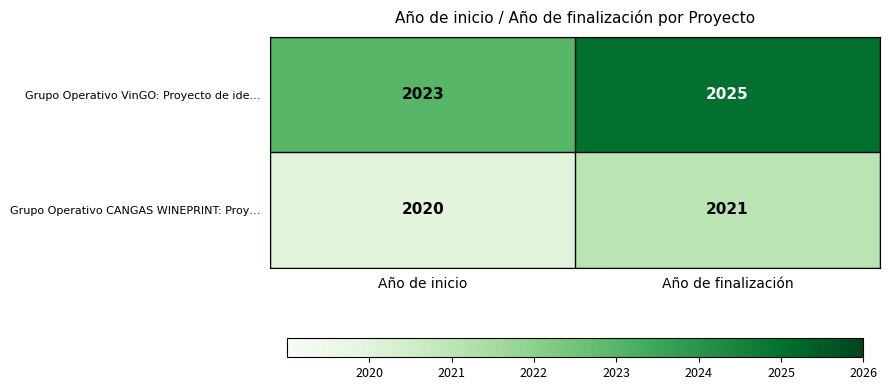

Between Año de inicio and Año de finalización, which series saw the biggest shift?

Grupo Operativo VinGO: Proyecto de ide…